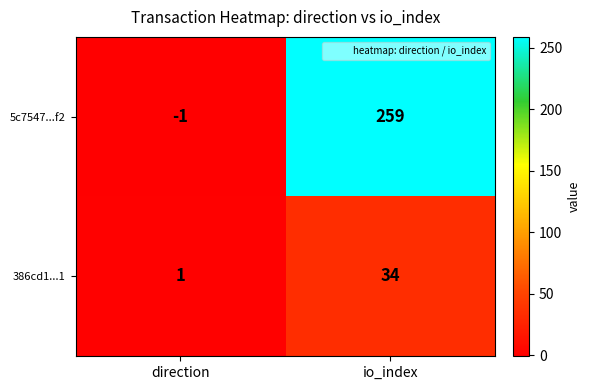

Rank the series by their average value, from lowest to highest.

386cd1...1, 5c7547...f2